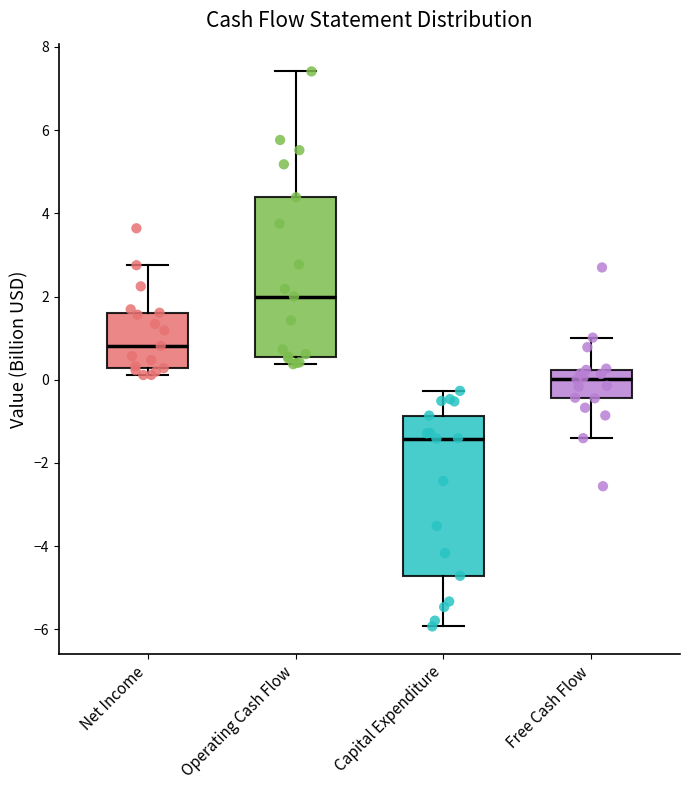

Where is the upper edge of the box for Capital Expenditure on the y-axis? The values are not printed on the chart, so give them approximately, as read against the axis.

-0.8